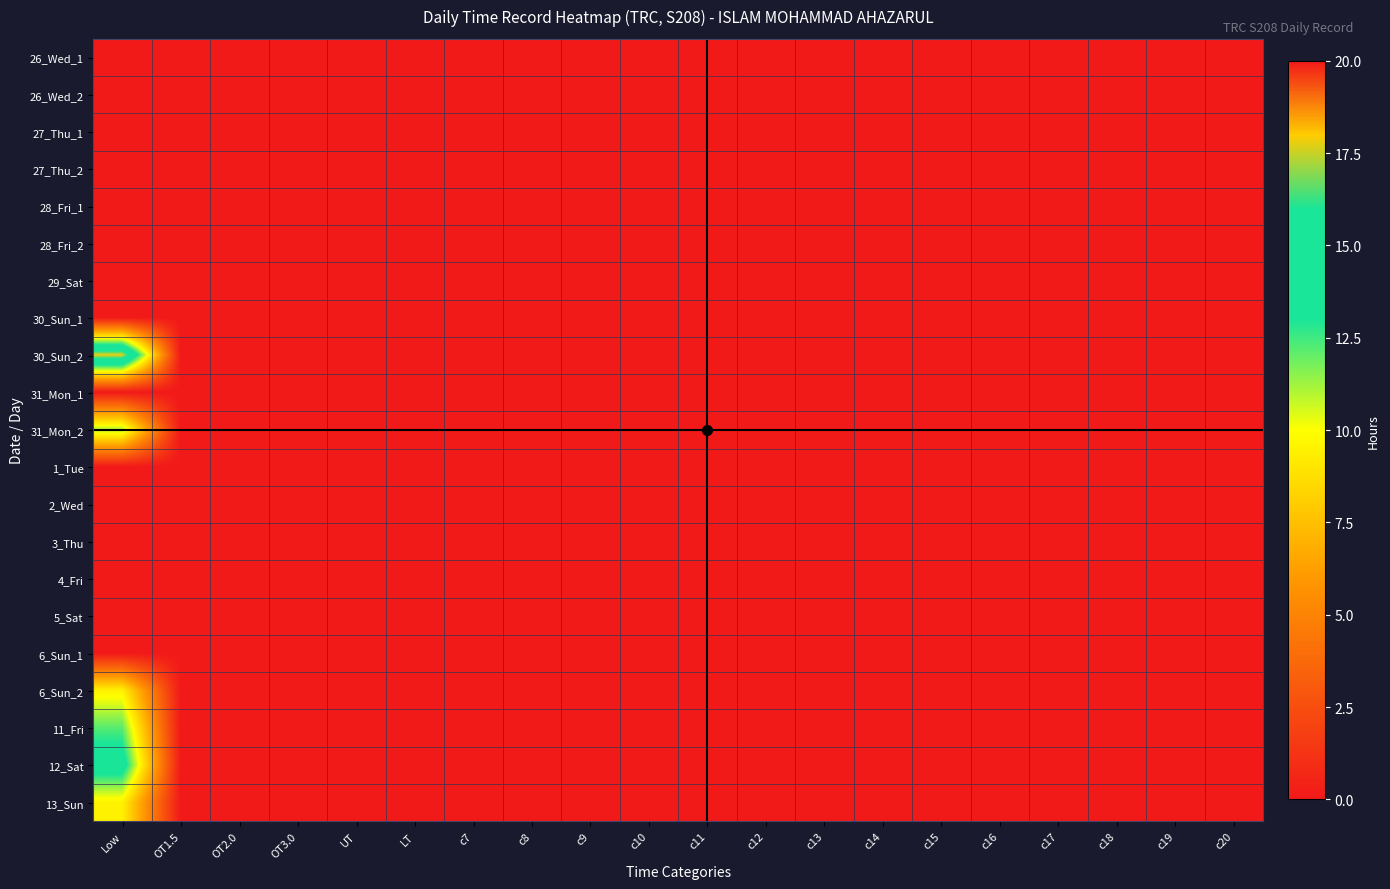

How many categories are shown in the chart?

20